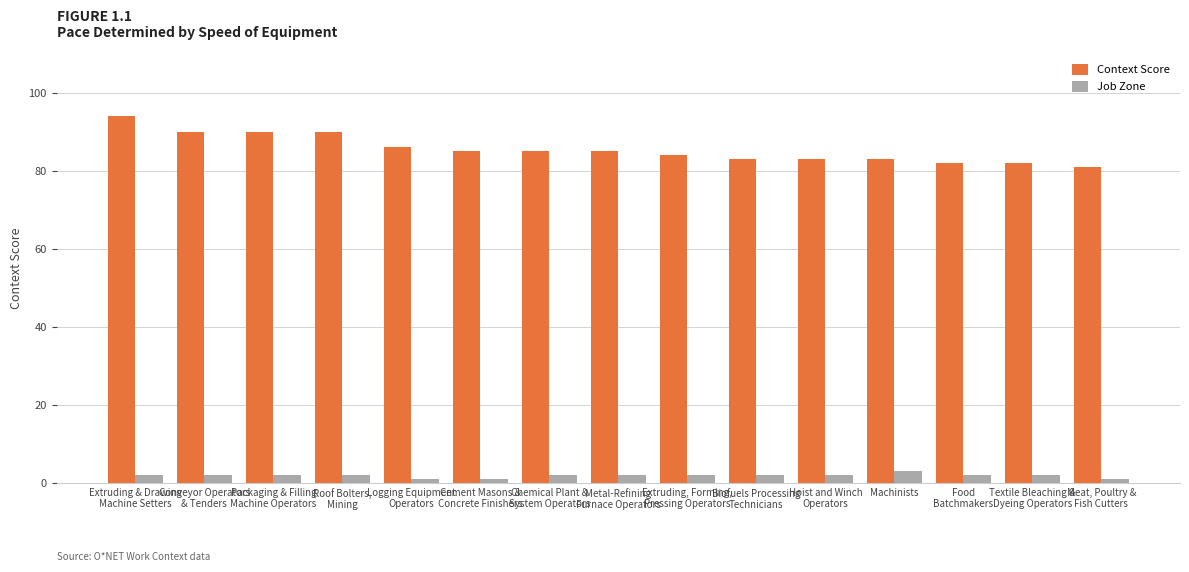

Reading right to left, list all the values displayed in this chart.

Context Score: 81	82	82	83	83	83	84	85	85	85	86	90	90	90	94
Job Zone: 1	2	2	3	2	2	2	2	2	1	1	2	2	2	2